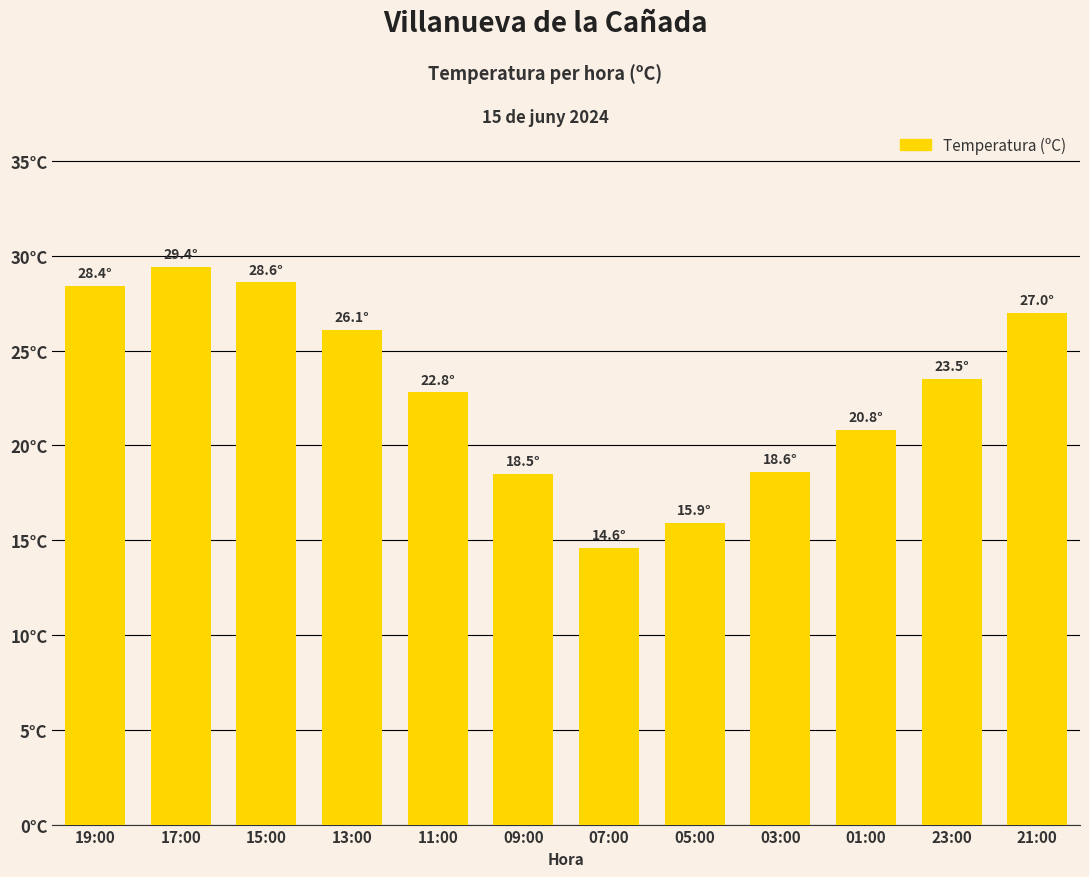

What is the ratio of the value at 01:00 to the value at 15:00?

0.7